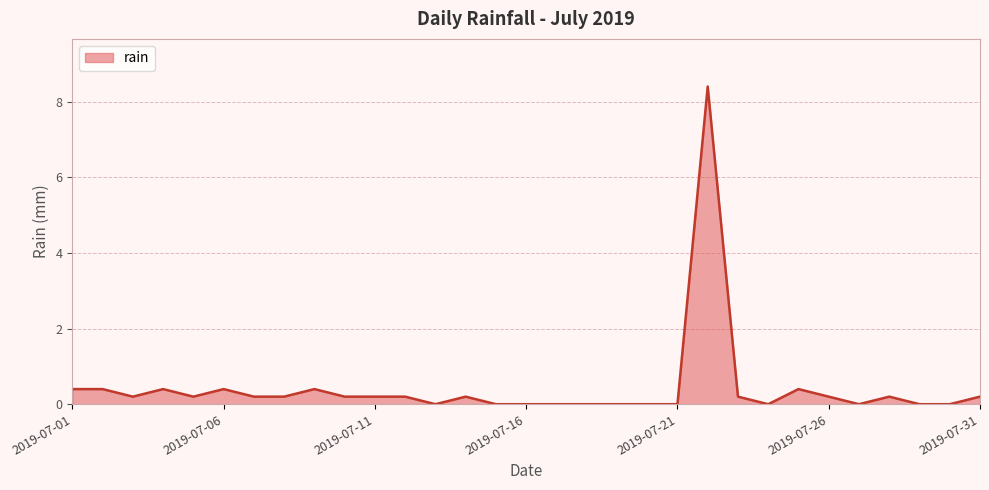

What is the difference between the maximum and minimum values?

8.4